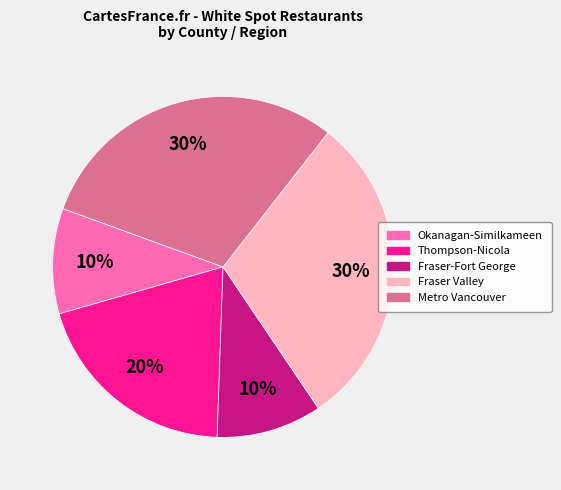

Does any single category account for the majority?

No